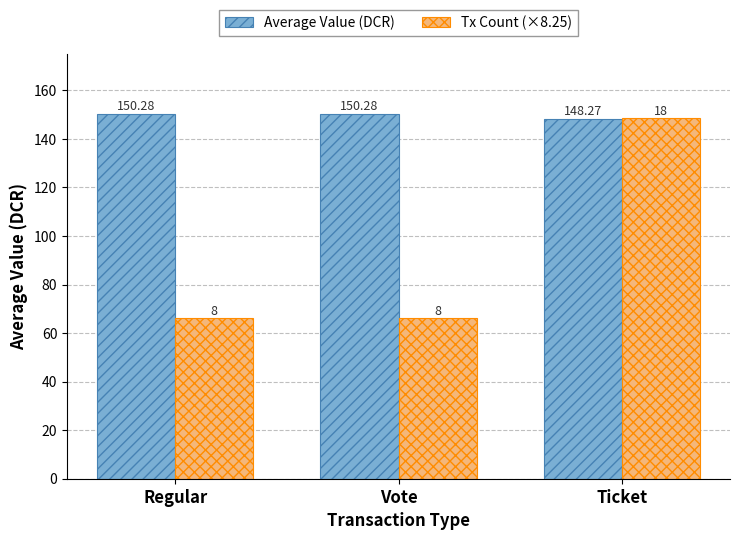

Rank the series by their maximum value, from highest to lowest.

Average Value (DCR), Tx Count (×8.25)